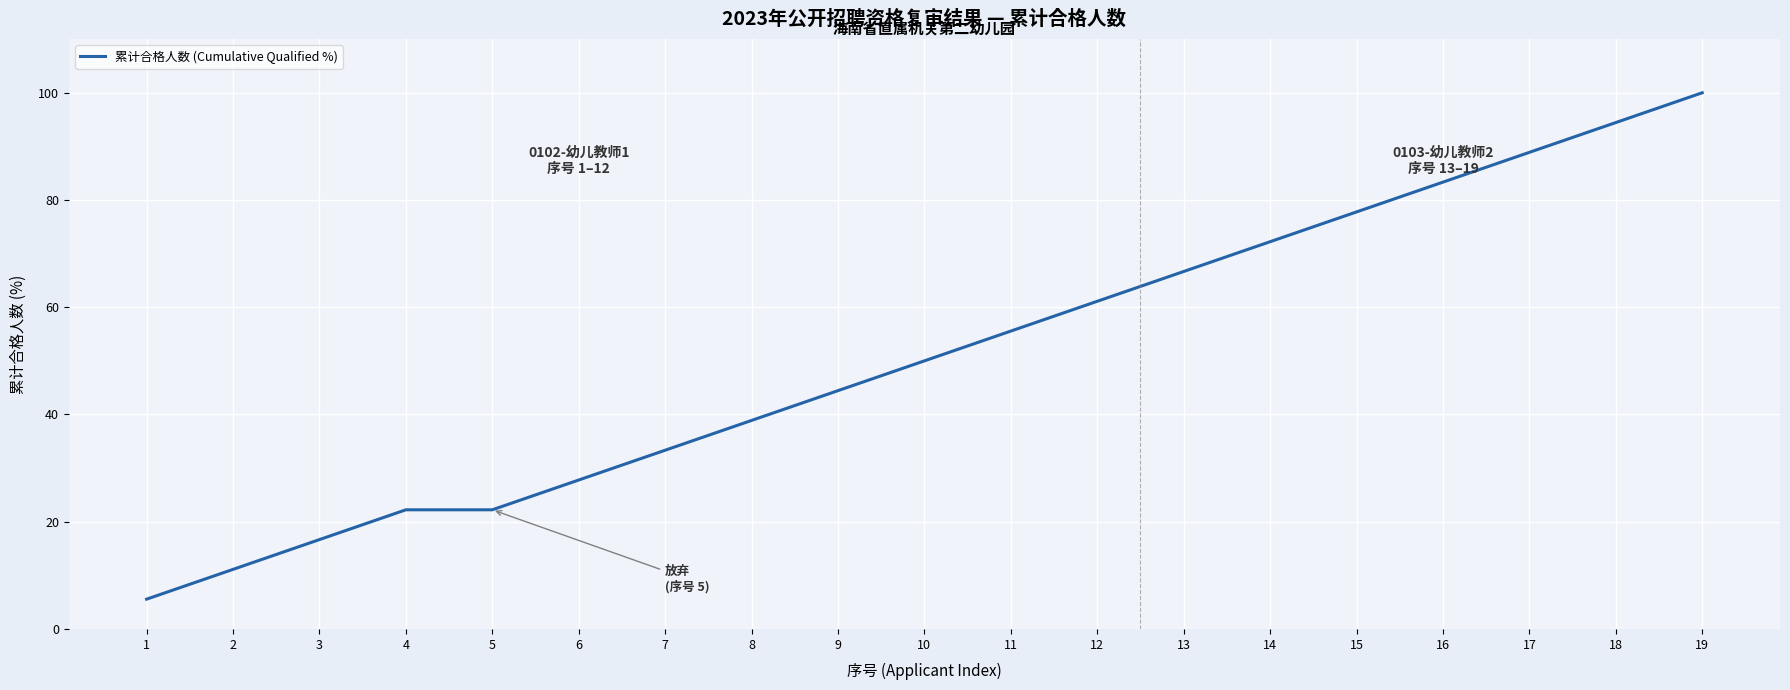

True or false: the data shows 98.5 at 11.

False